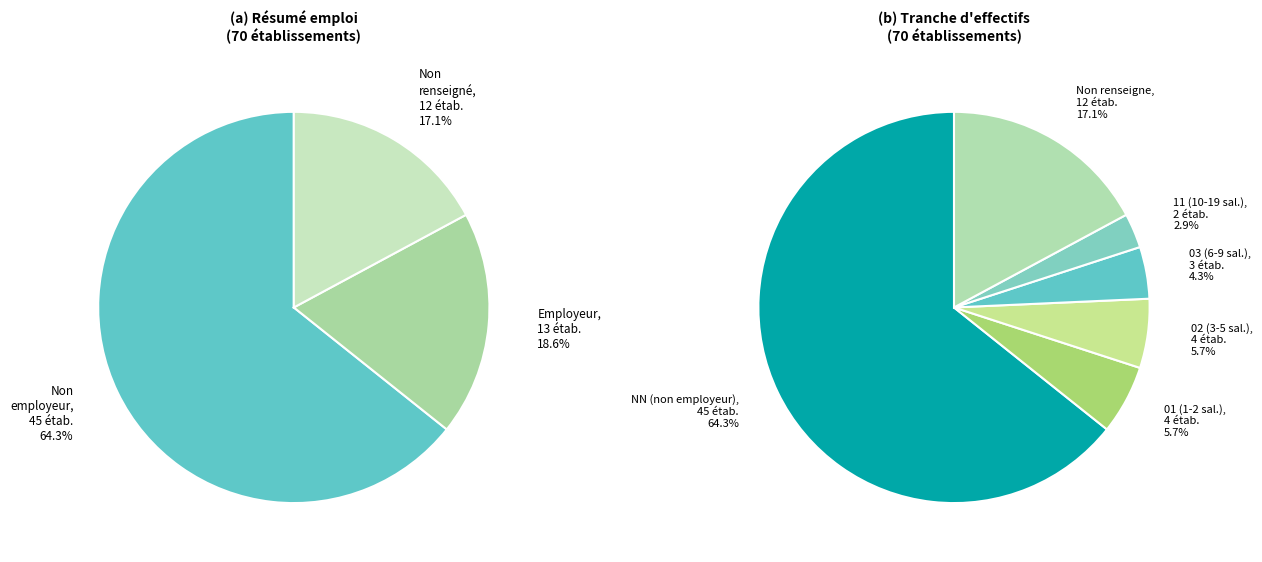

Is it true that 03 is 4% of the pie?

True